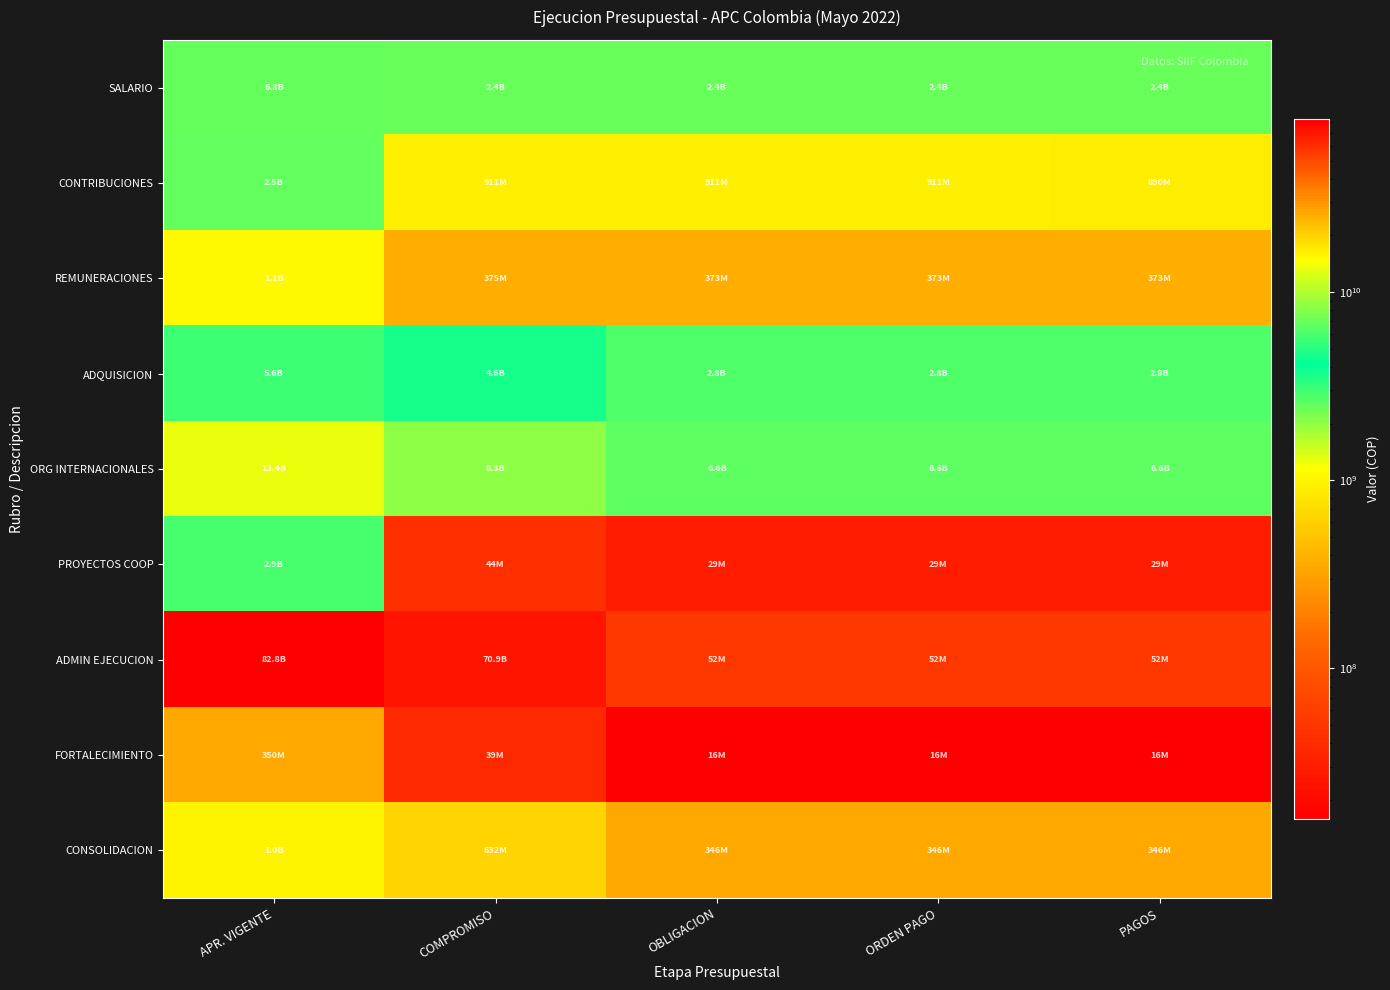

At how many categories does at least one series exceed 1707387420?

5